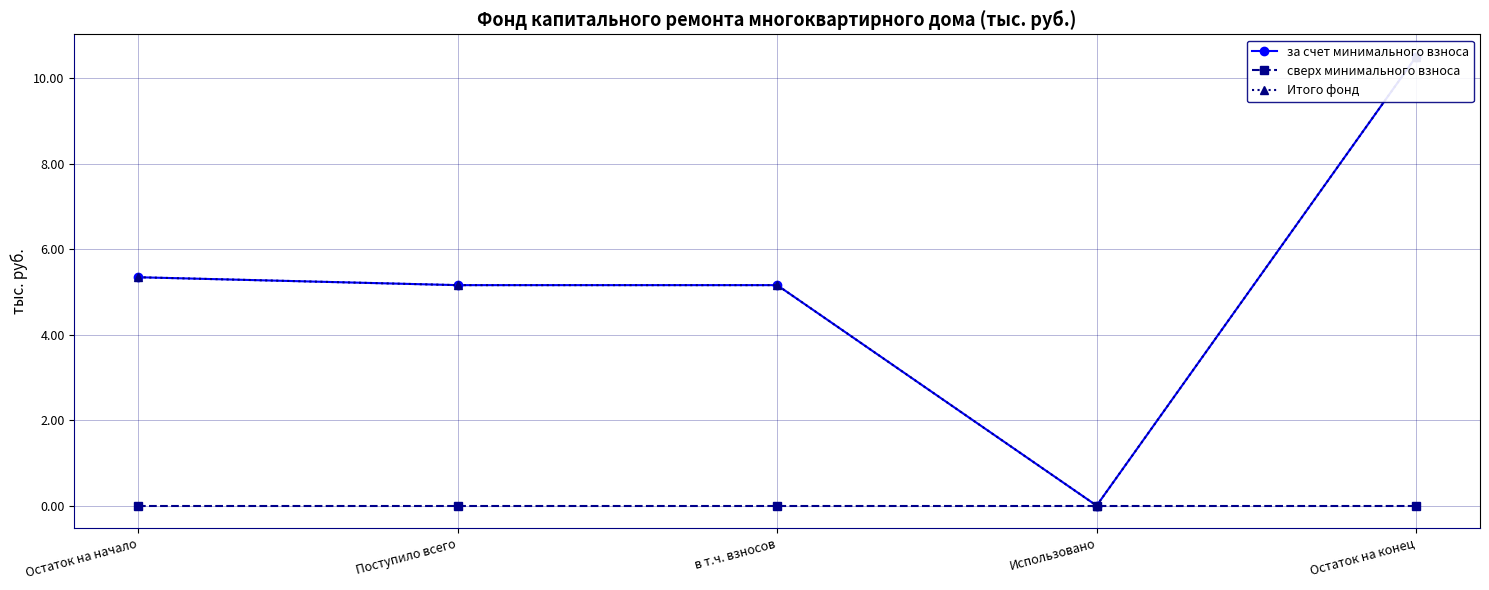

True or false: сверх минимального взноса and за счет минимального взноса cross at least once.

False